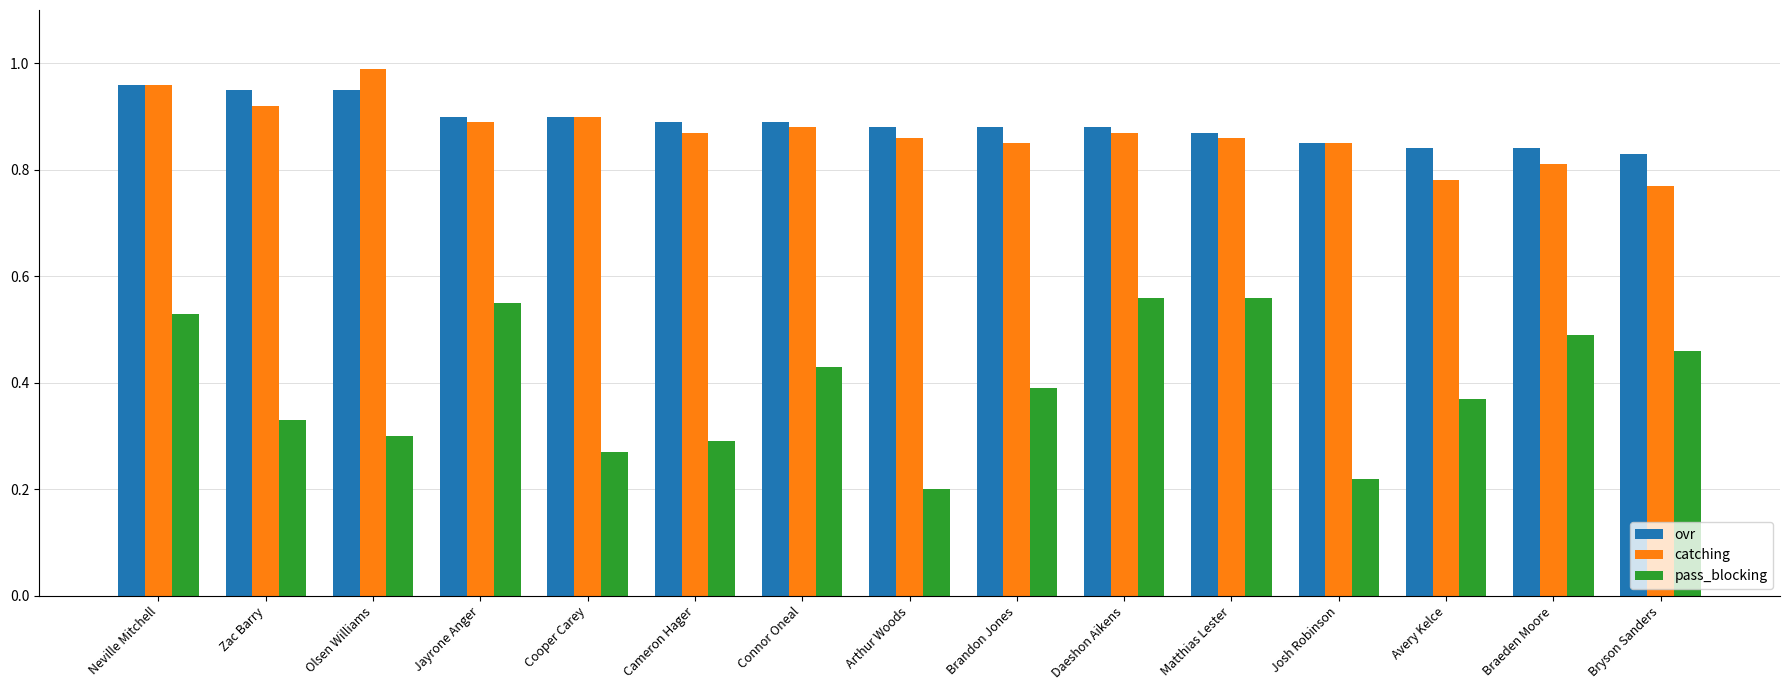

Which series has the widest spread of values?

pass_blocking